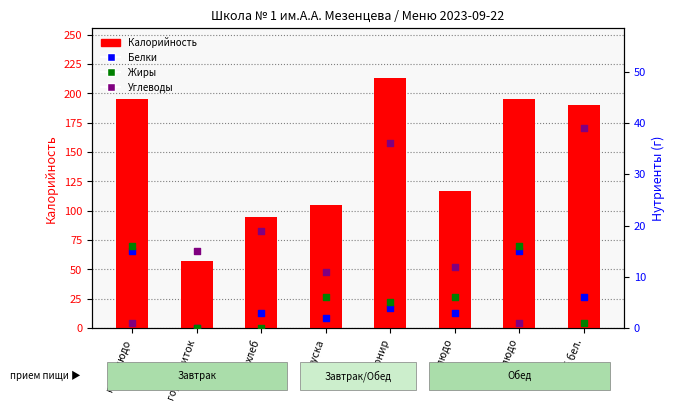

What is the total value across all series at гор.напиток?

72